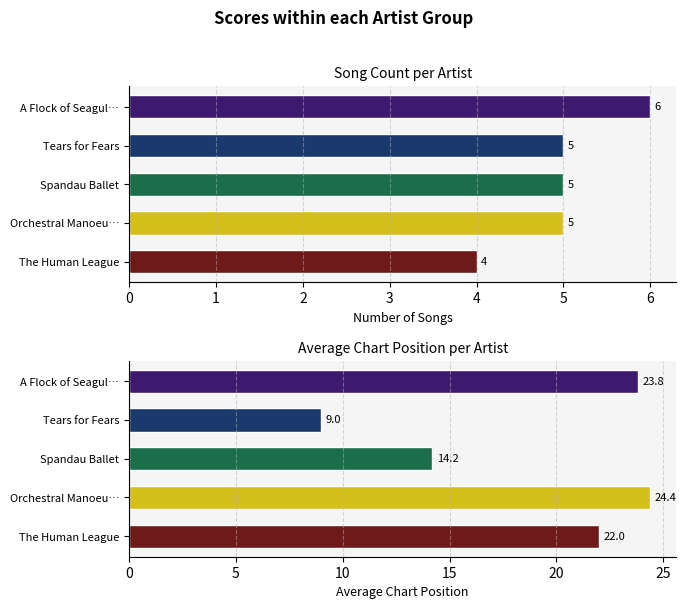

What is the value of the Avg Position bar at the 4th from the left?

24.4